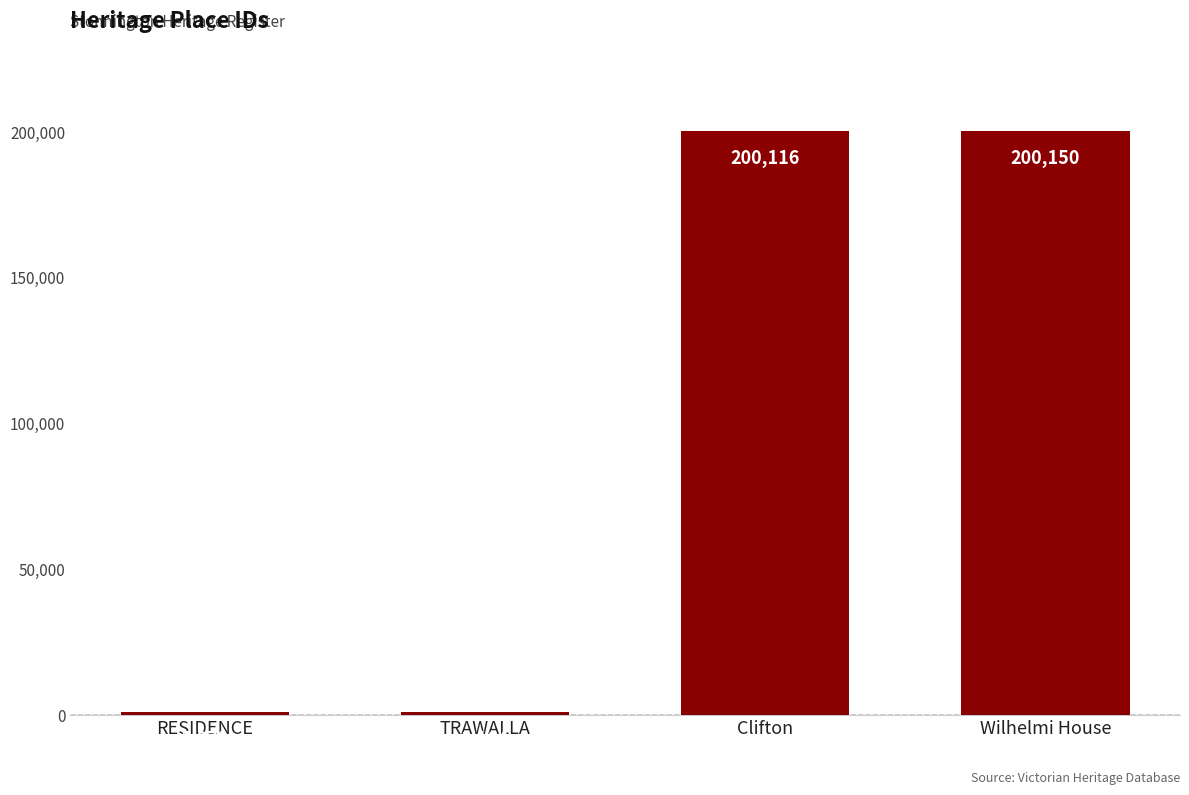

At which label is the value closest to 100611?

TRAWALLA